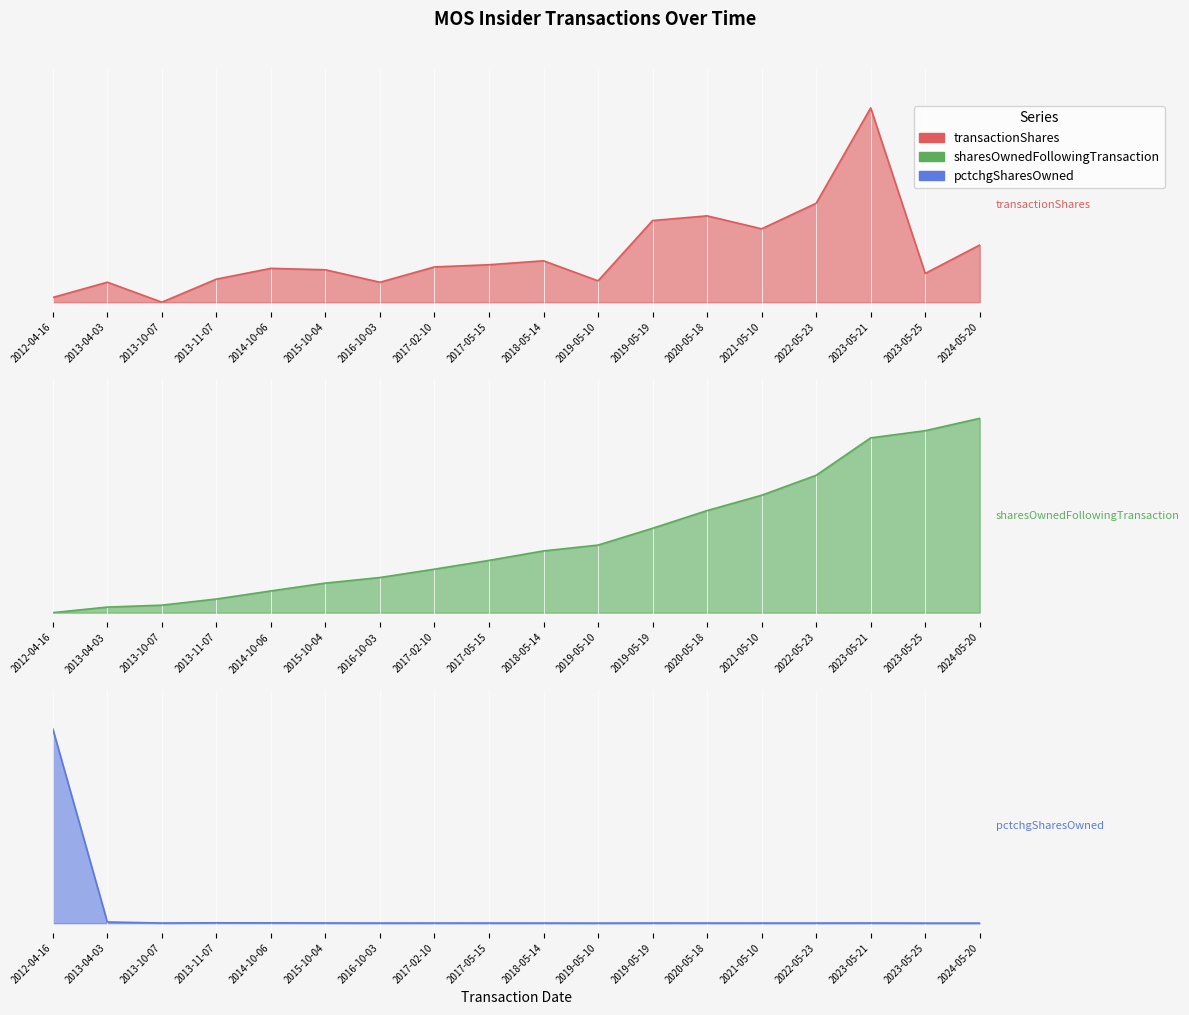

True or false: pctchgSharesOwned has a value of 0.0 at 2015-10-04.

True